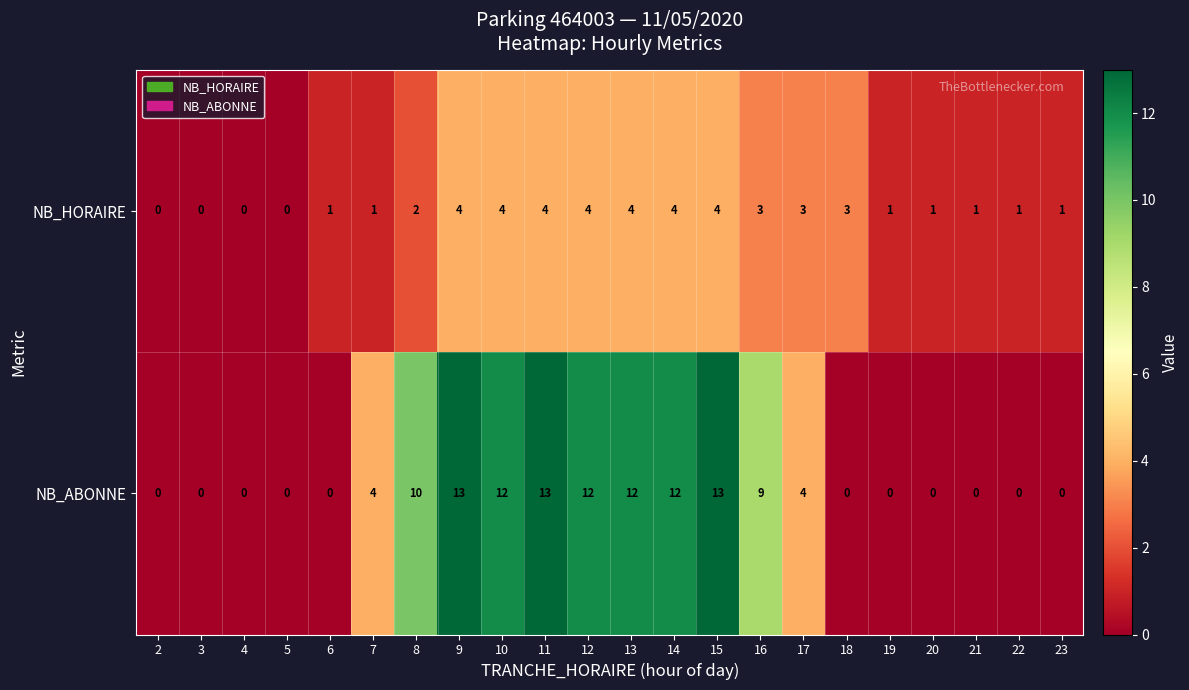

Which series has the largest total across all categories?

NB_ABONNE